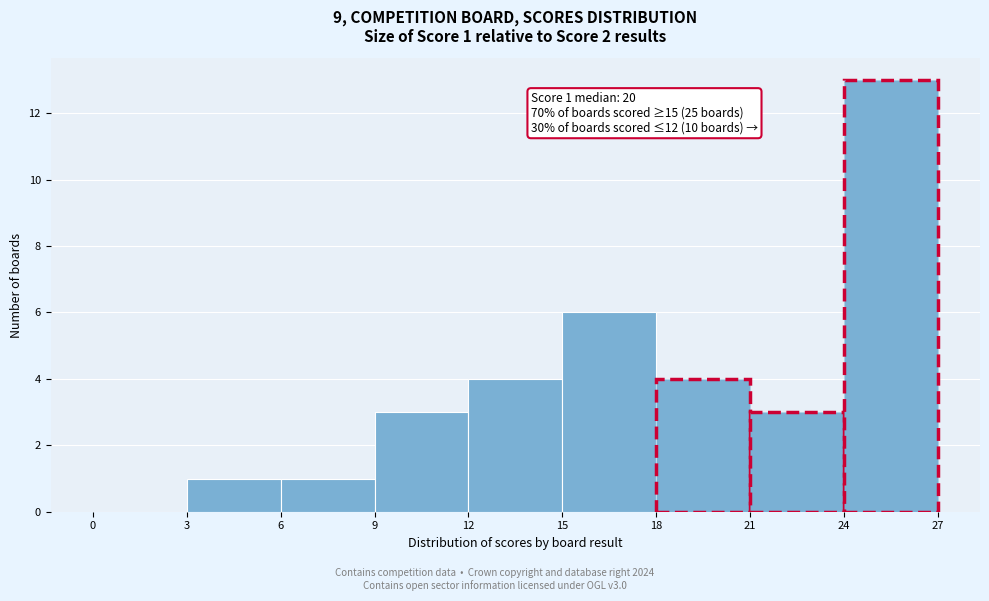

Which range on the x-axis has the tallest bar?

24 to 27